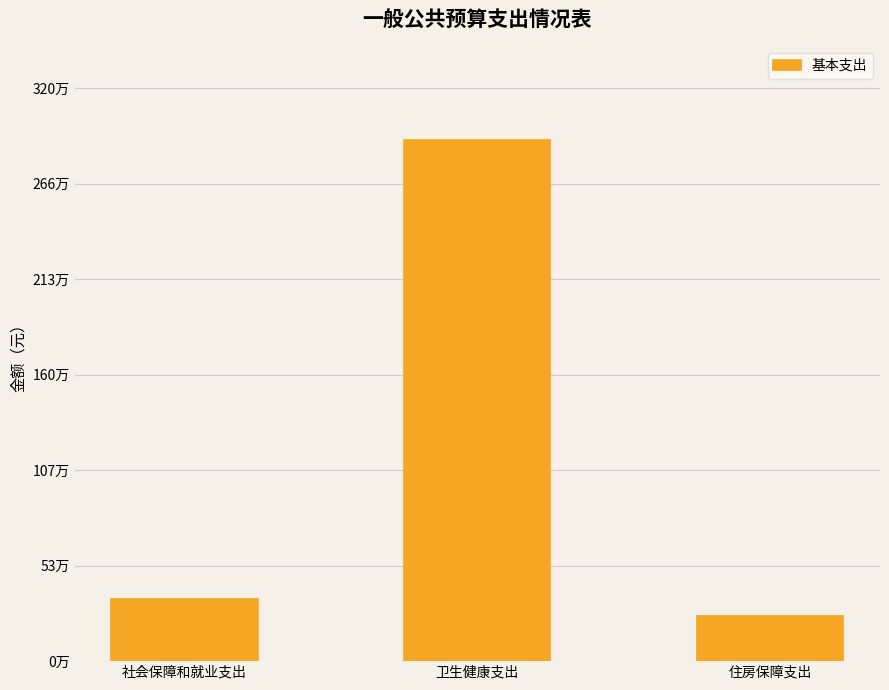

What is the sum of the values at 住房保障支出 and 卫生健康支出?

3157599.9